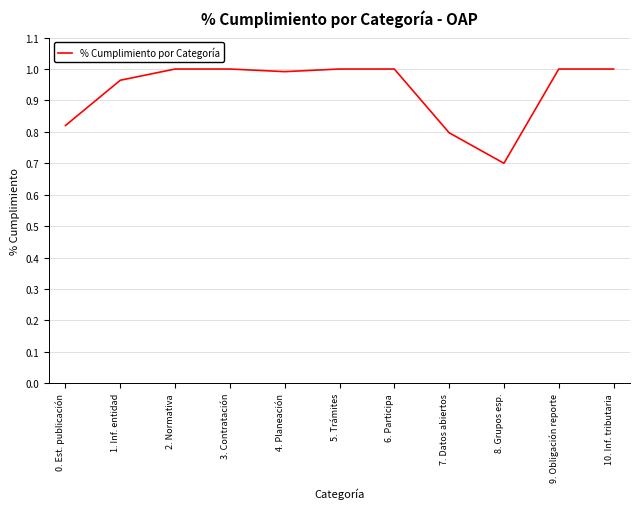

Is it true that the value at 7. Datos abiertos is 0.4?

False